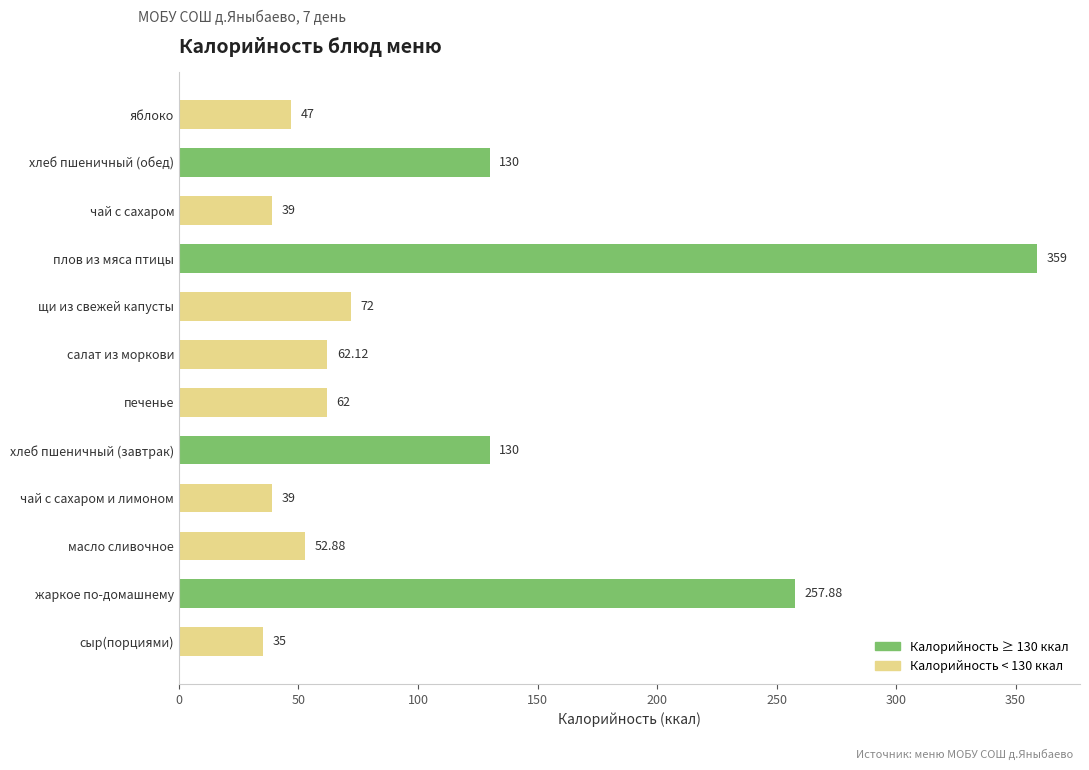

Between печенье and чай с сахаром и лимоном, which is larger?

печенье